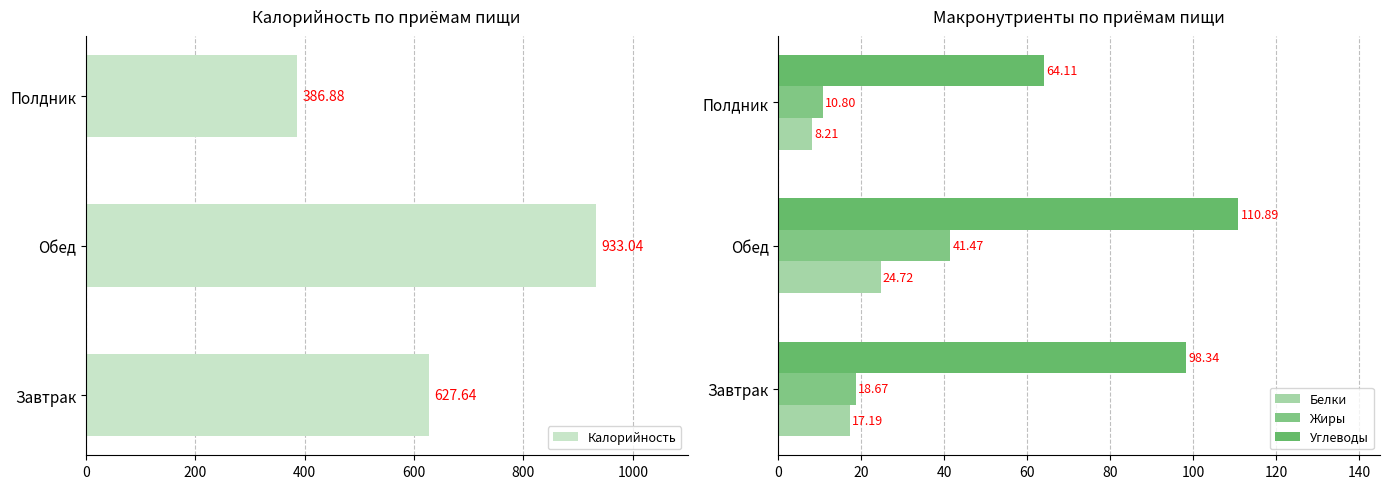

At which label does Жиры reach its peak?

Обед